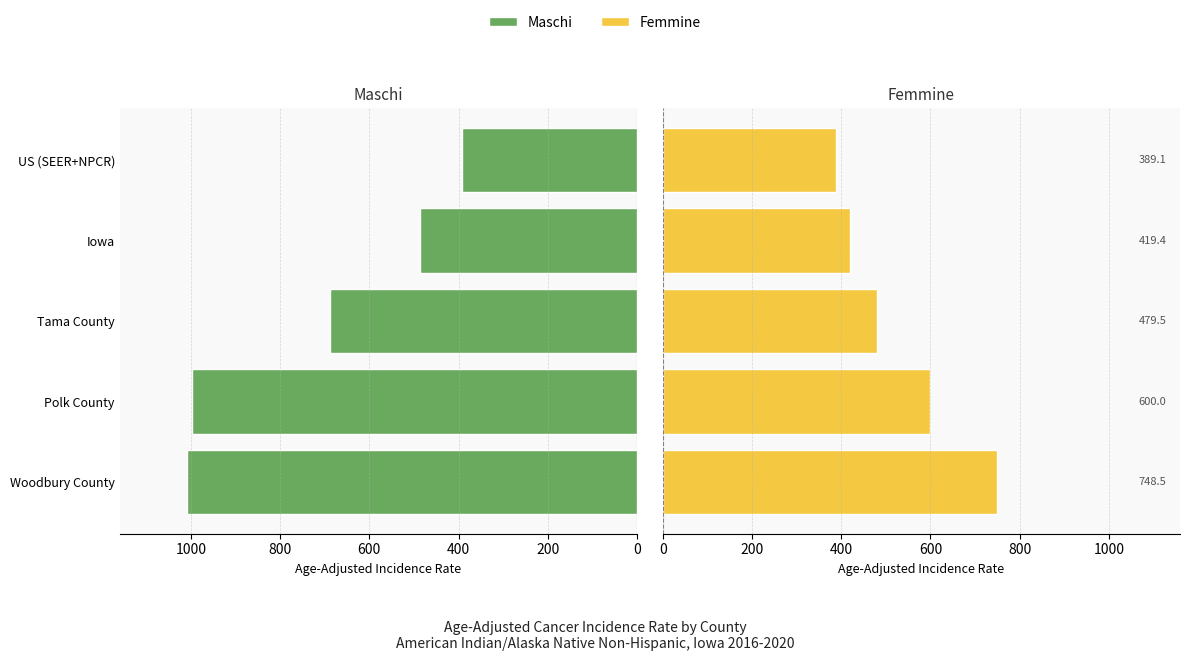

List the series in order of their peak value, highest first.

Maschi, Femmine